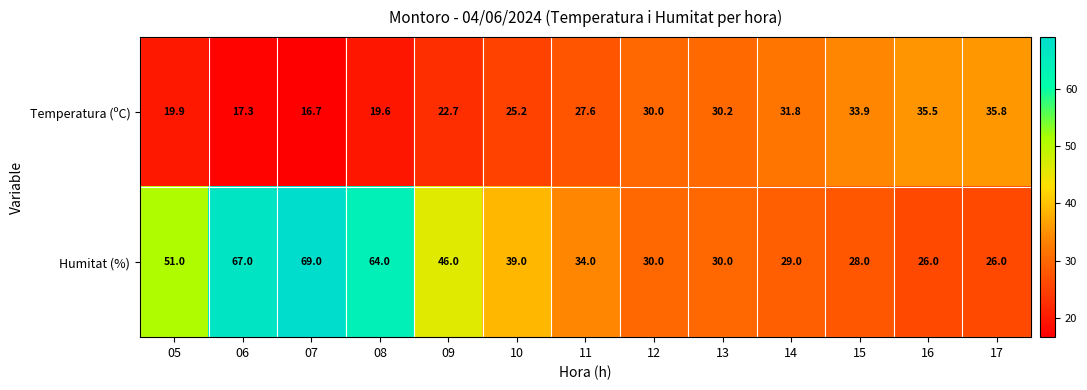

What is the minimum value shown in the chart?

16.7